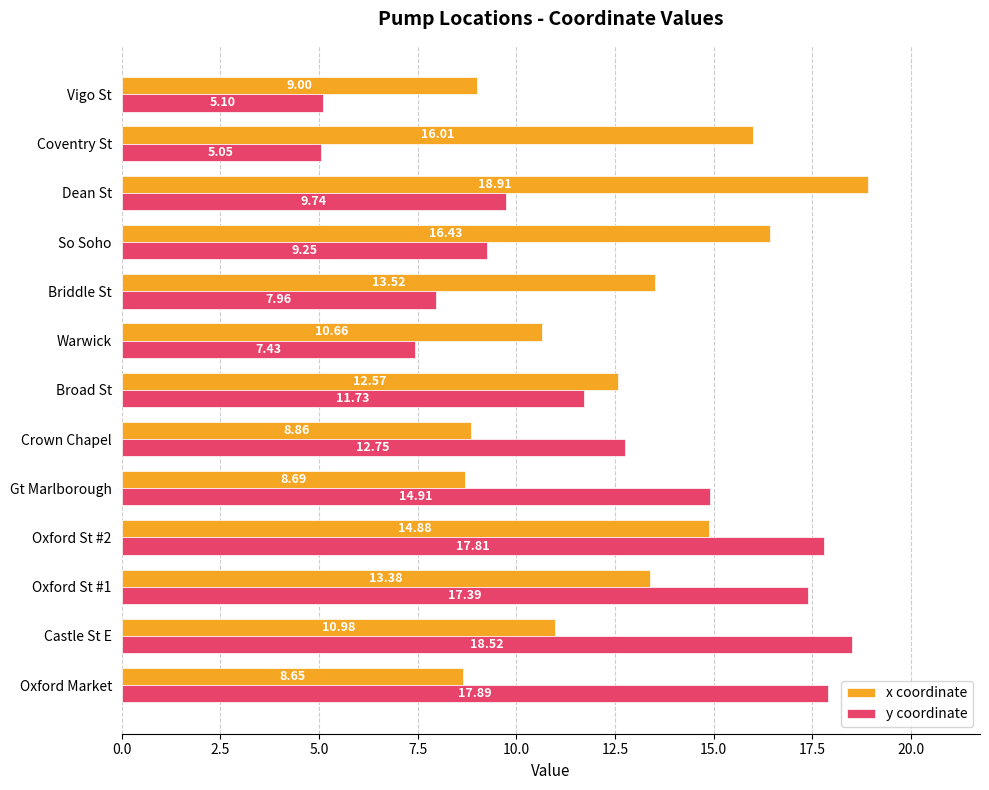

What is the greatest value displayed?

18.9